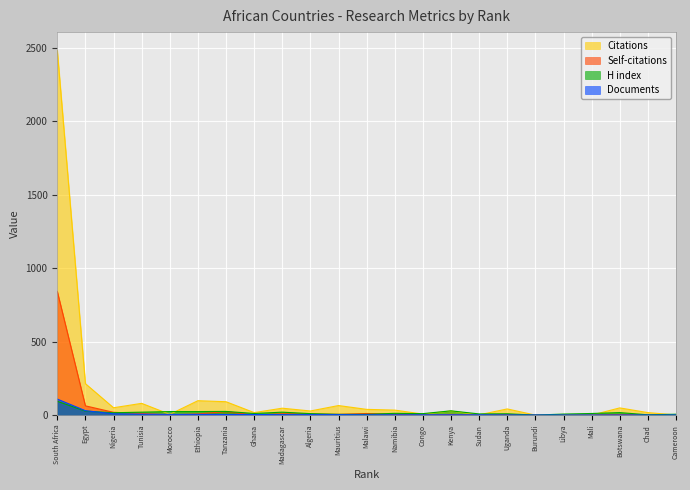

What is the sum of the H index values at Madagascar and Egypt?

47